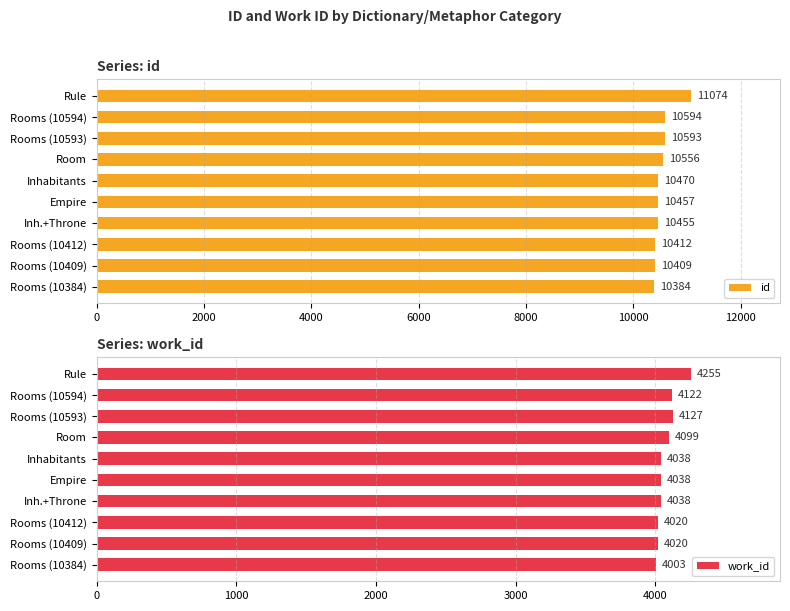

What is the difference between the id values at Room and Rooms (10384)?

172